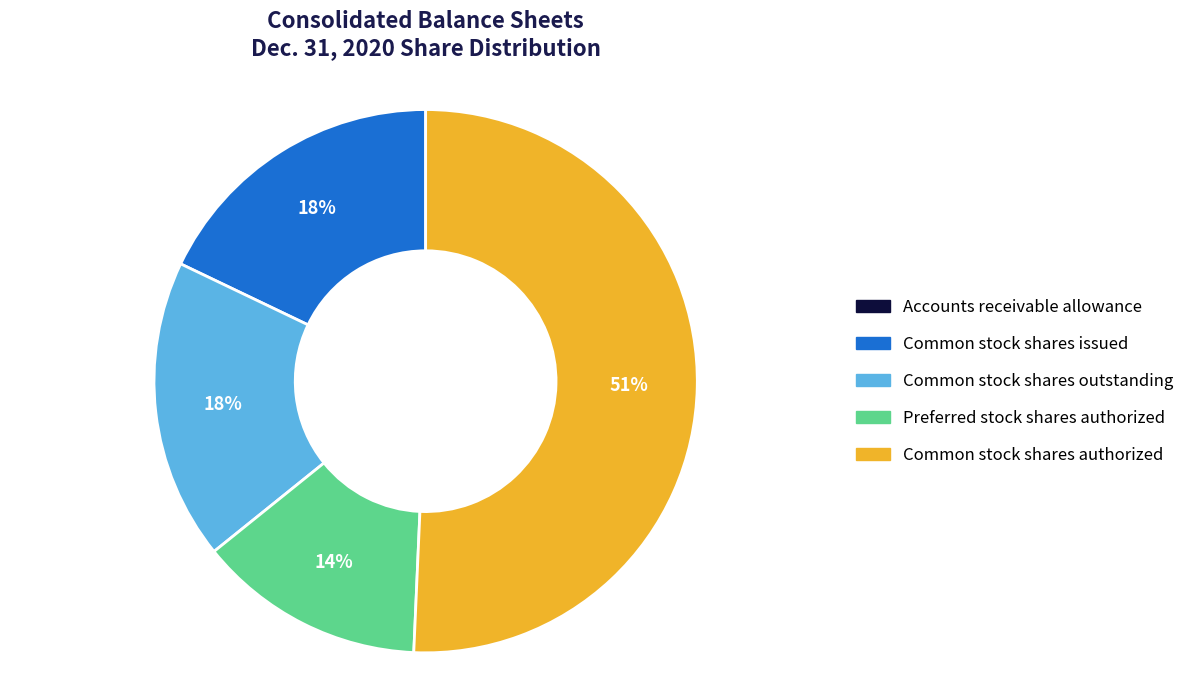

To the nearest percent, what is the average slice percentage?

20%